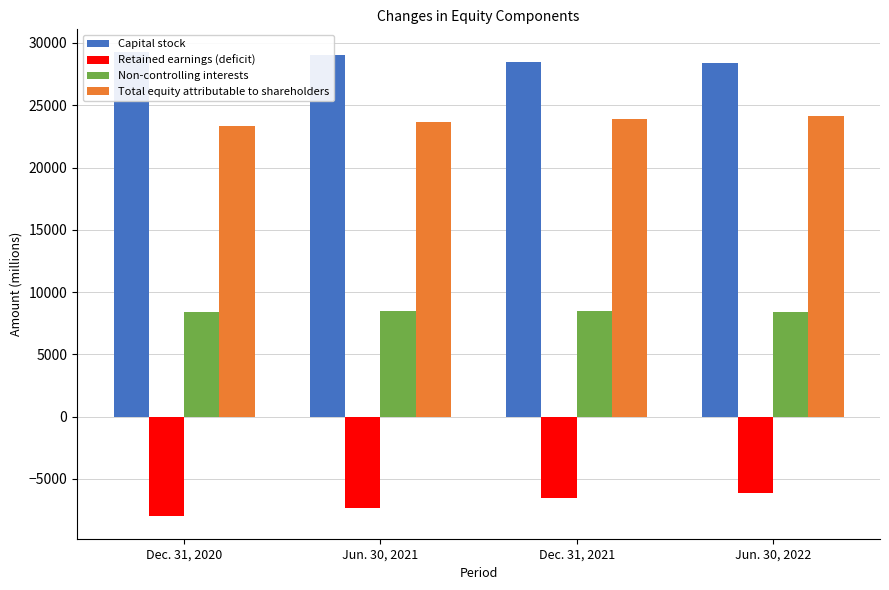

At which category does the chart reach its peak across all series?

Dec. 31, 2020